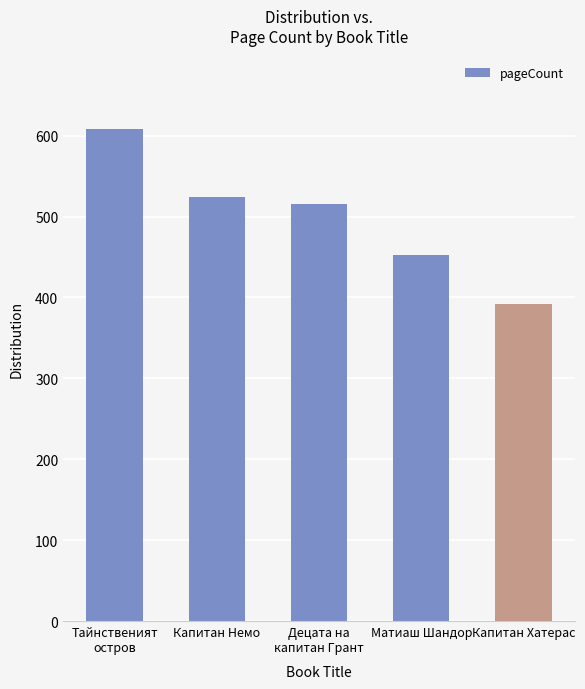

What is the greatest value displayed?

608